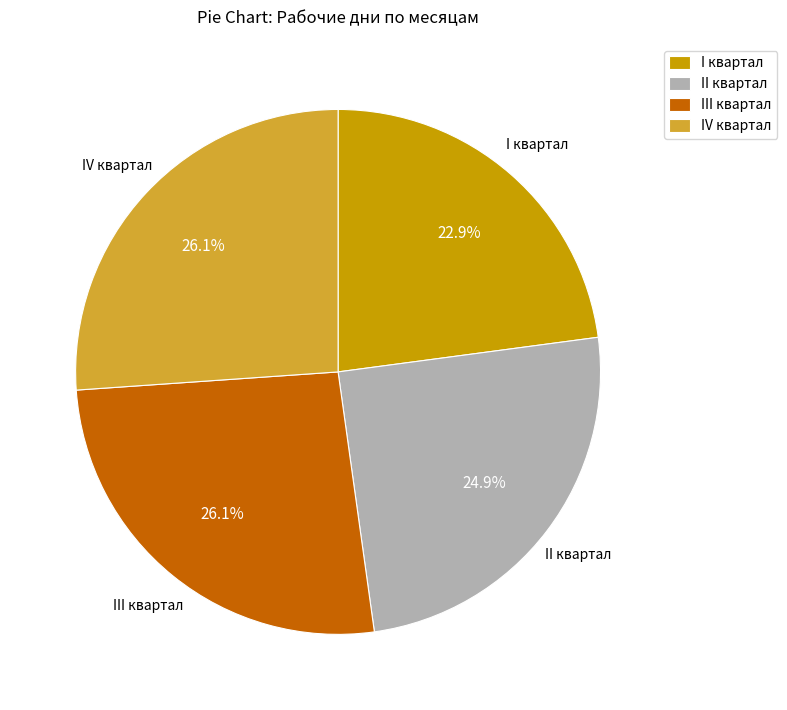

How many segments does this pie chart have?

4